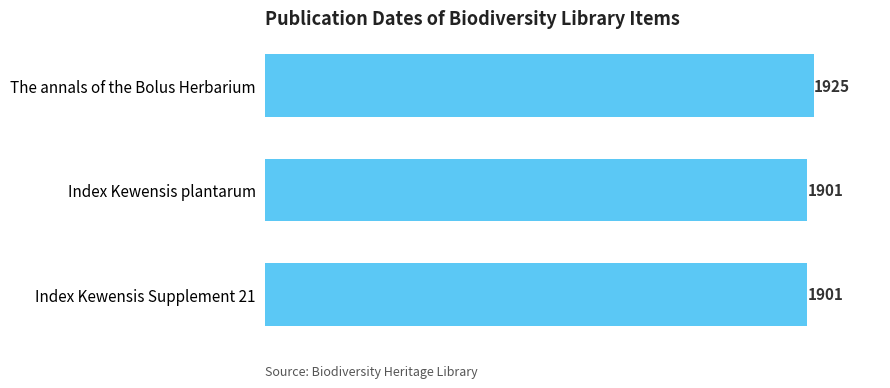

What is the greatest value displayed?

1925